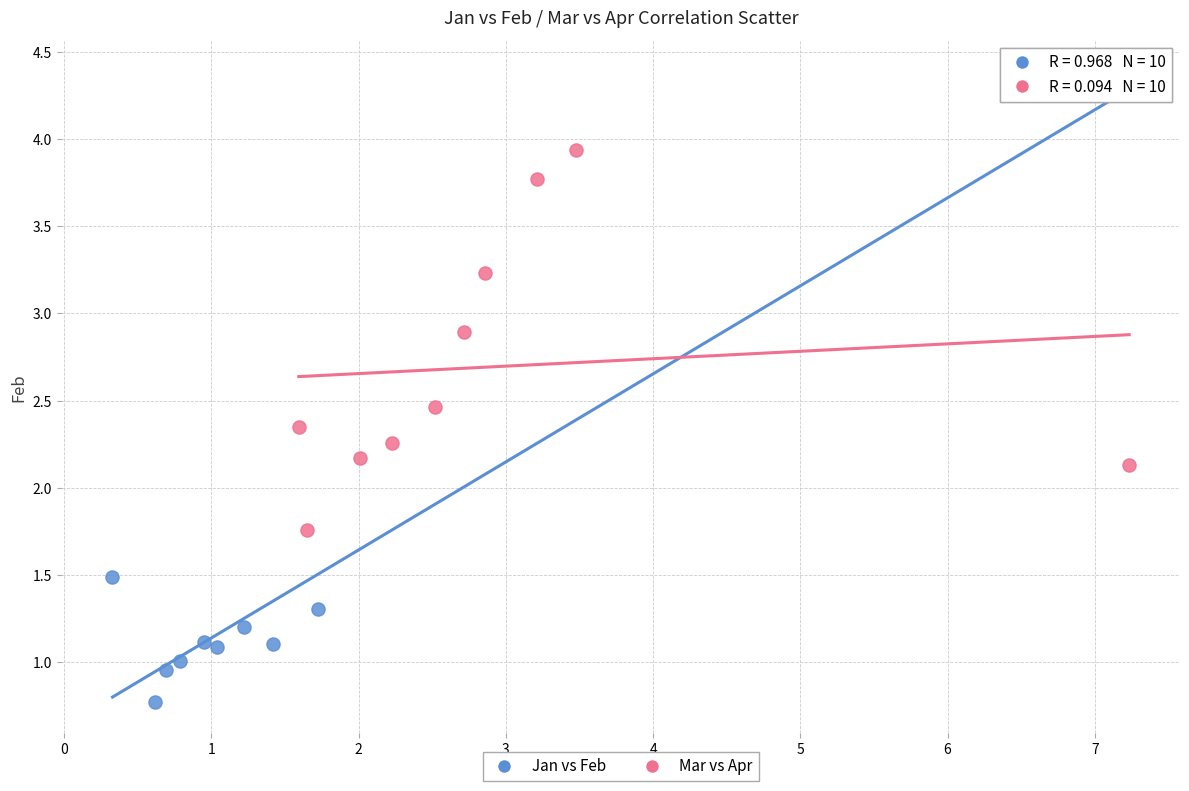

Which series has the largest Y range (max minus min)?

Jan vs Feb